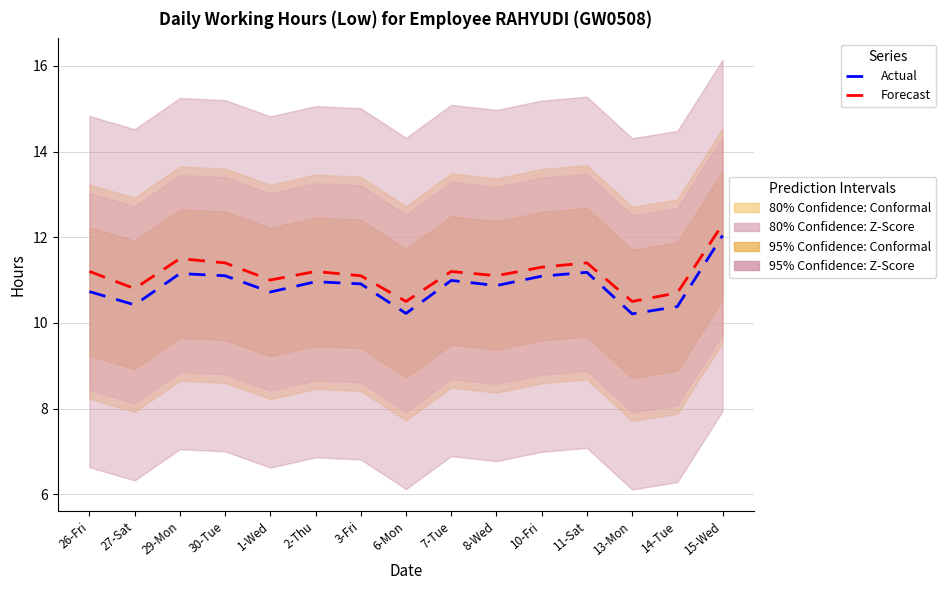

At how many categories does at least one series exceed 11?

10